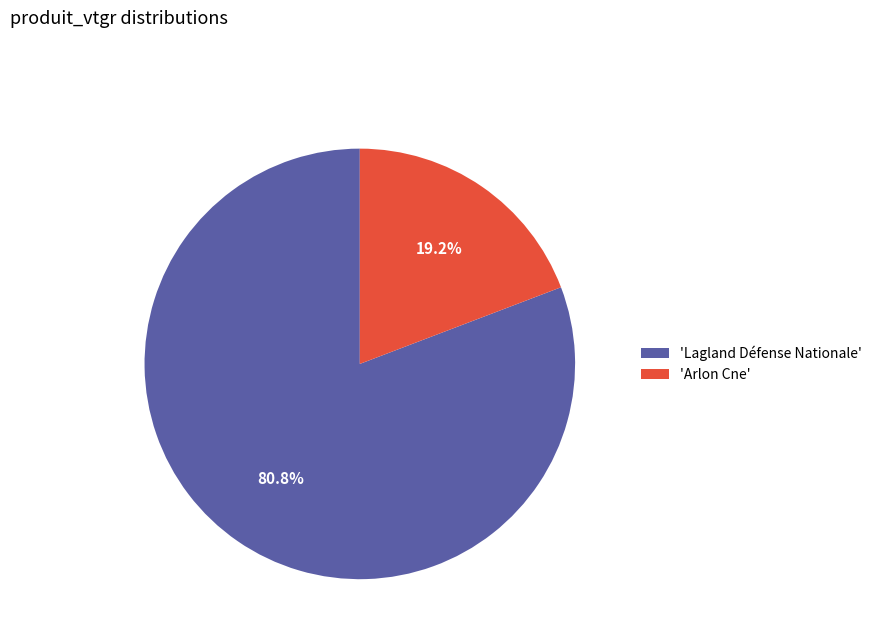

Which has a higher value, 'Lagland Défense Nationale' or 'Arlon Cne'?

'Lagland Défense Nationale'